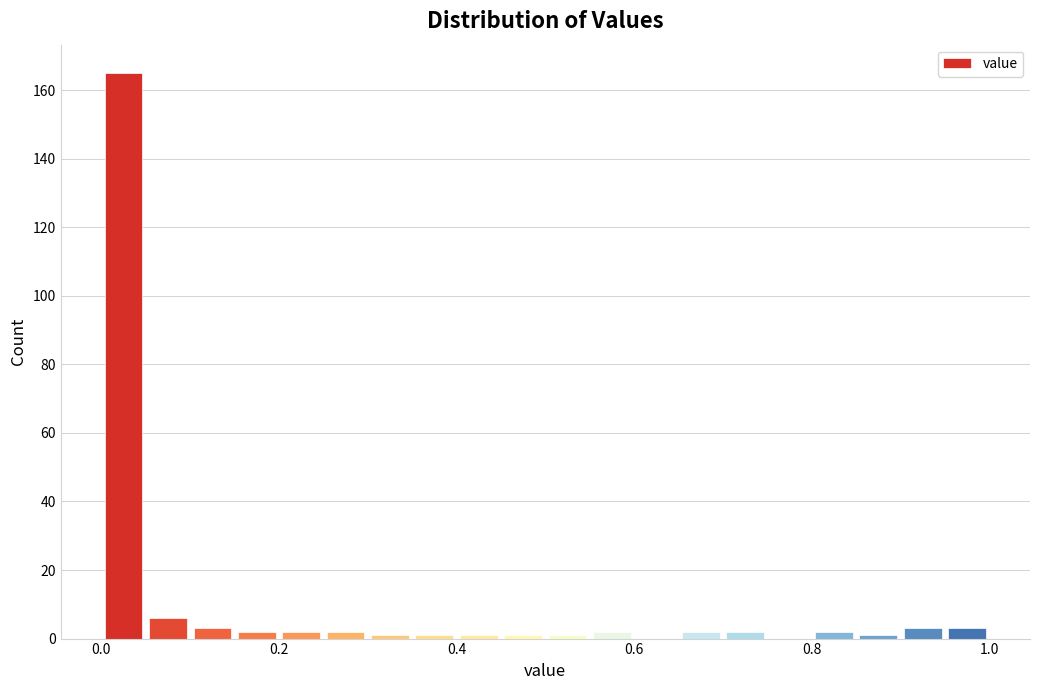

Around what value on the x-axis is the tallest bar? Give the approximate position of its centre, as read against the axis.

0.02